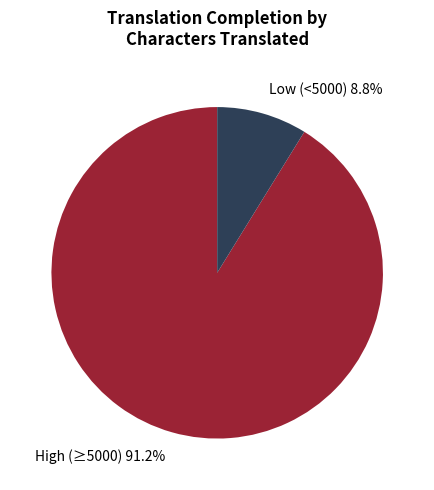

How much of the chart is everything except Low (<5000) 8.8%?

91.2%